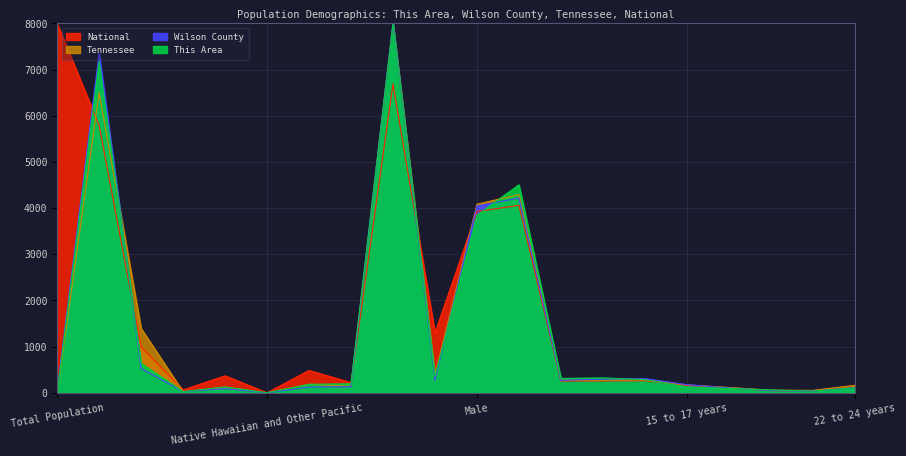

How many values in Tennessee are above zero?

19